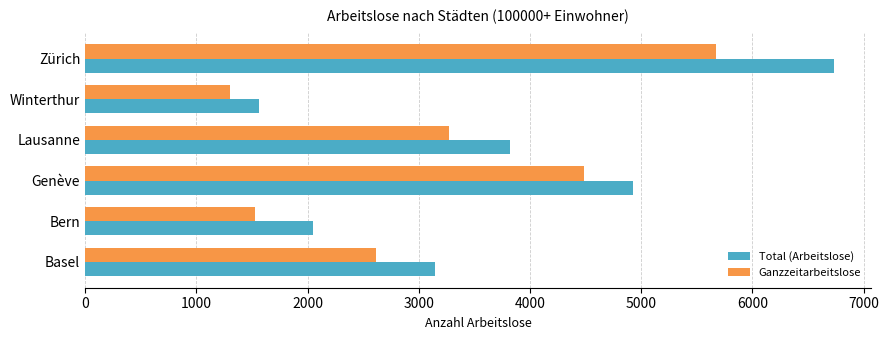

What is the difference between the highest and lowest values at Lausanne?

551